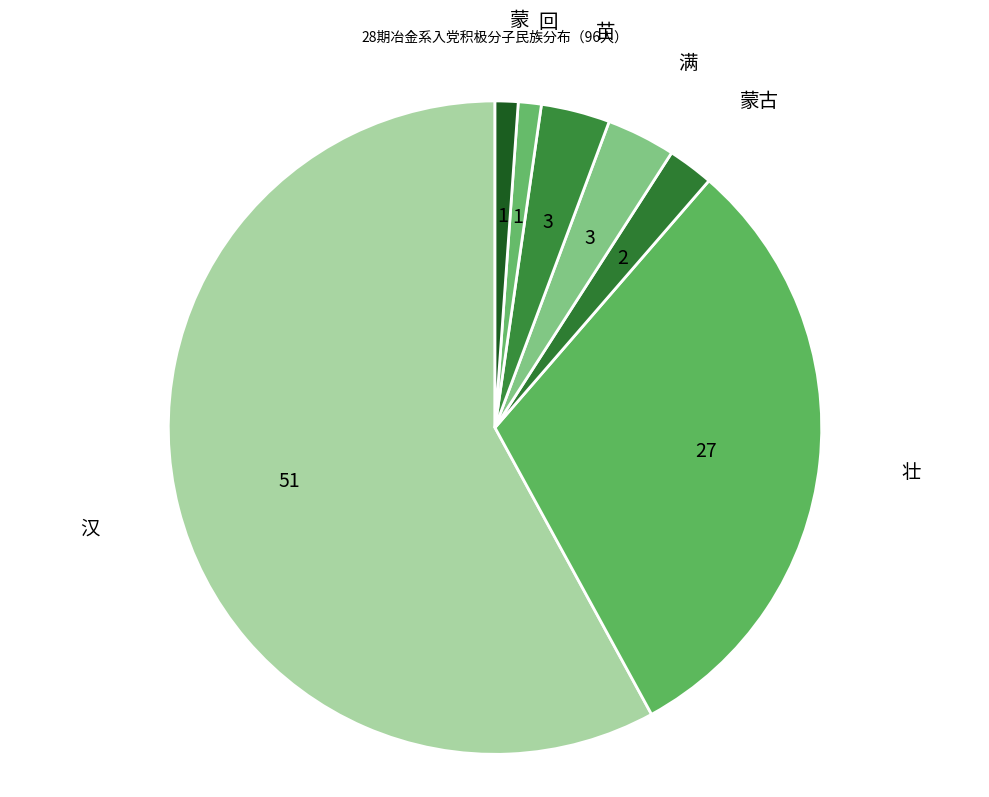

Combined, do 回 and 苗 account for over 50%?

No